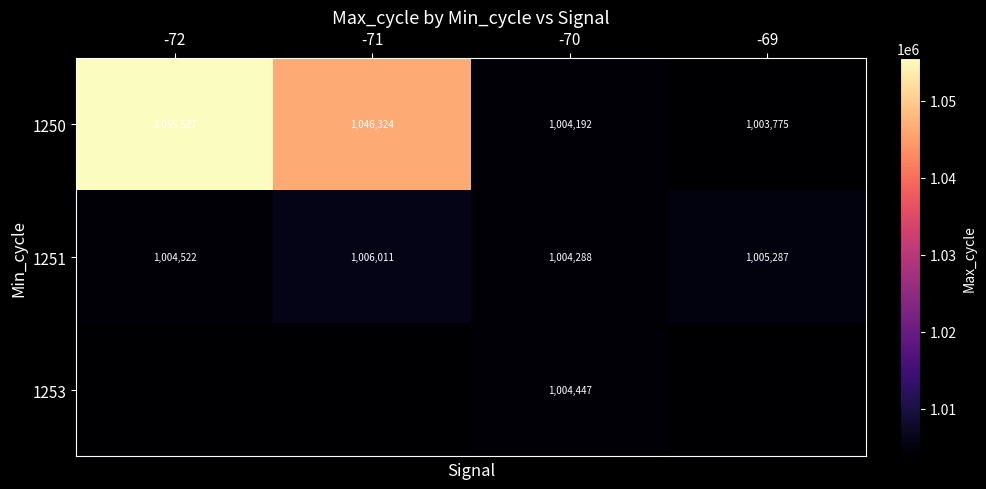

Where is 1251 nearest to the value 1005149?

-69